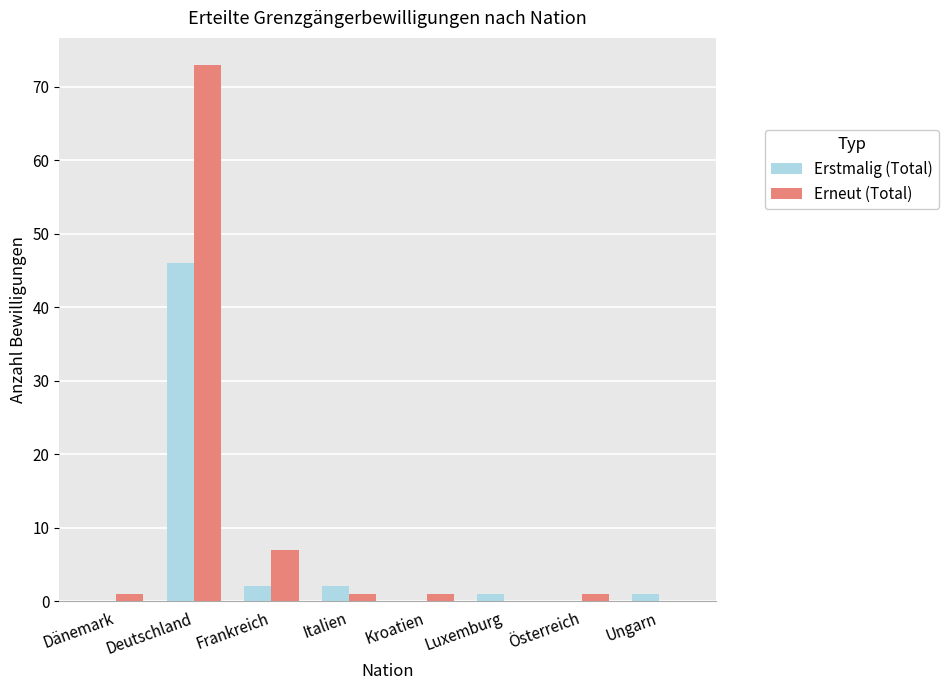

At which category is the sum across all series the highest?

Deutschland